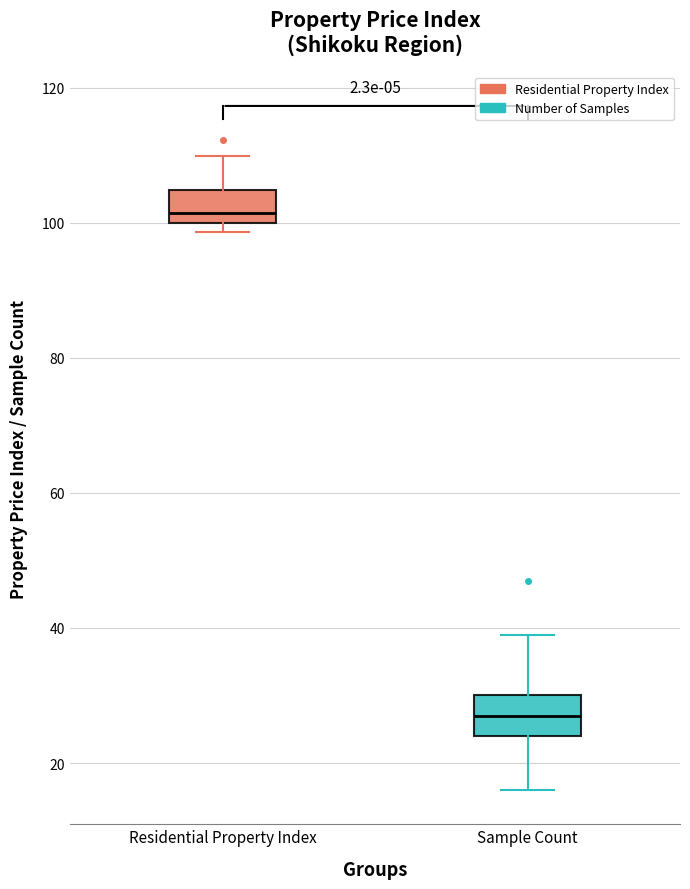

Which box has the highest median line?

Residential Property Index